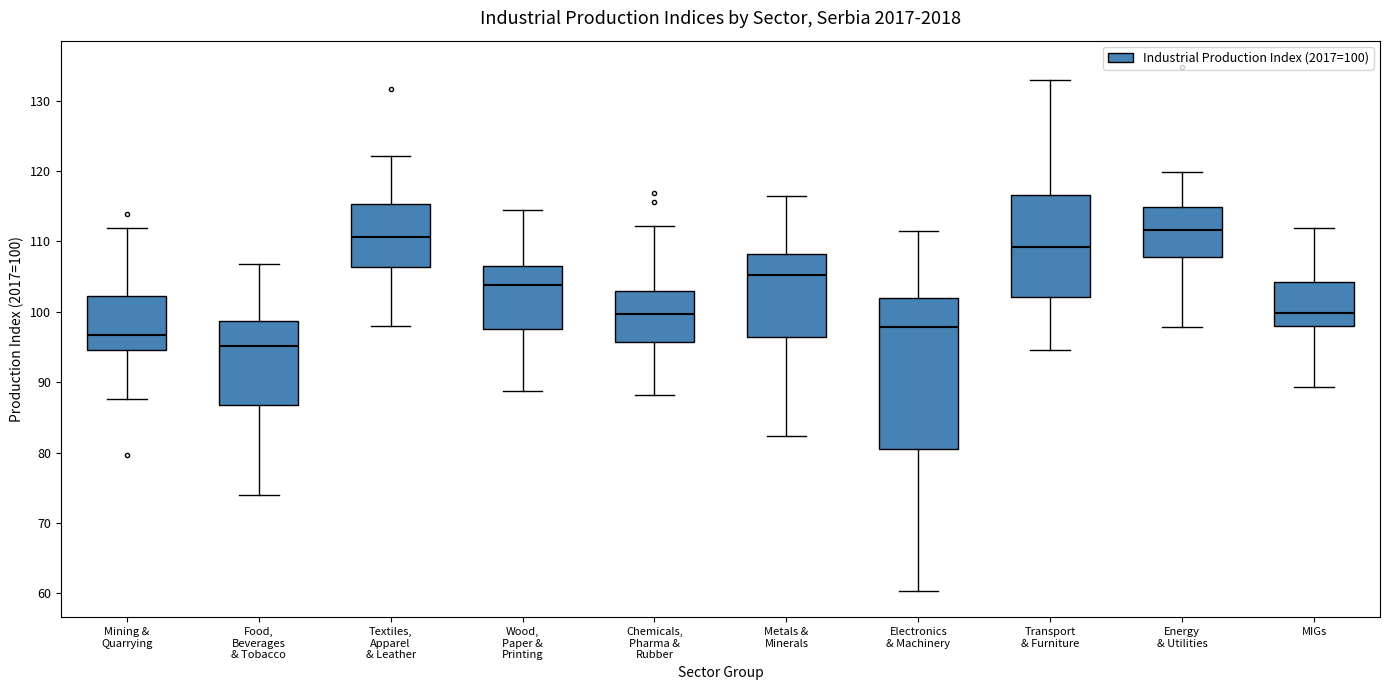

Where does the median line of the box for Wood, Paper & Printing sit on the y-axis? The values are not printed on the chart, so give them approximately, as read against the axis.

104